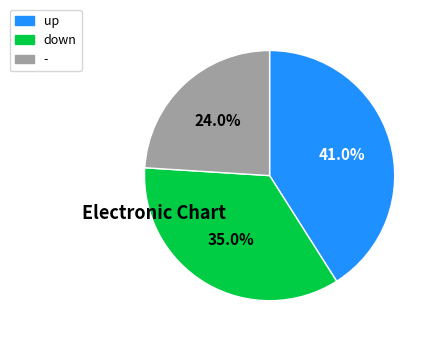

Is it true that down is 35% of the pie?

True